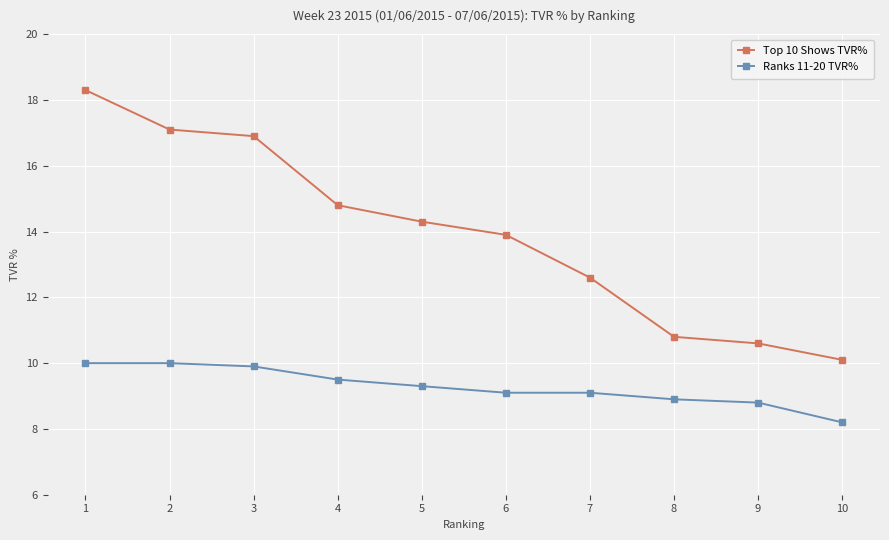

Is the value of Ranks 11-20 TVR% at 1 greater than the value of Top 10 Shows TVR% at 9?

No